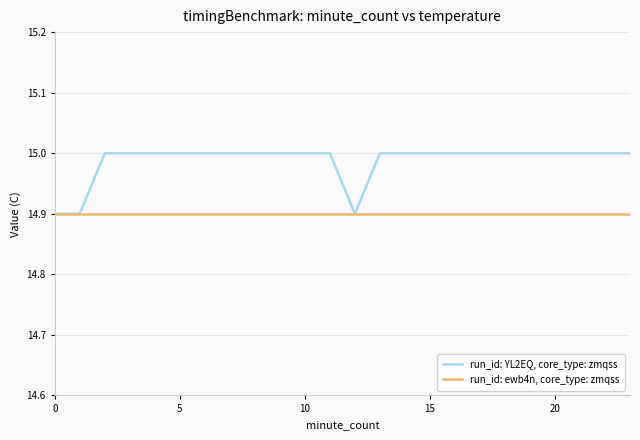

List the series in order of their overall mean, highest first.

run_id: YL2EQ, core_type: zmqss, run_id: ewb4n, core_type: zmqss